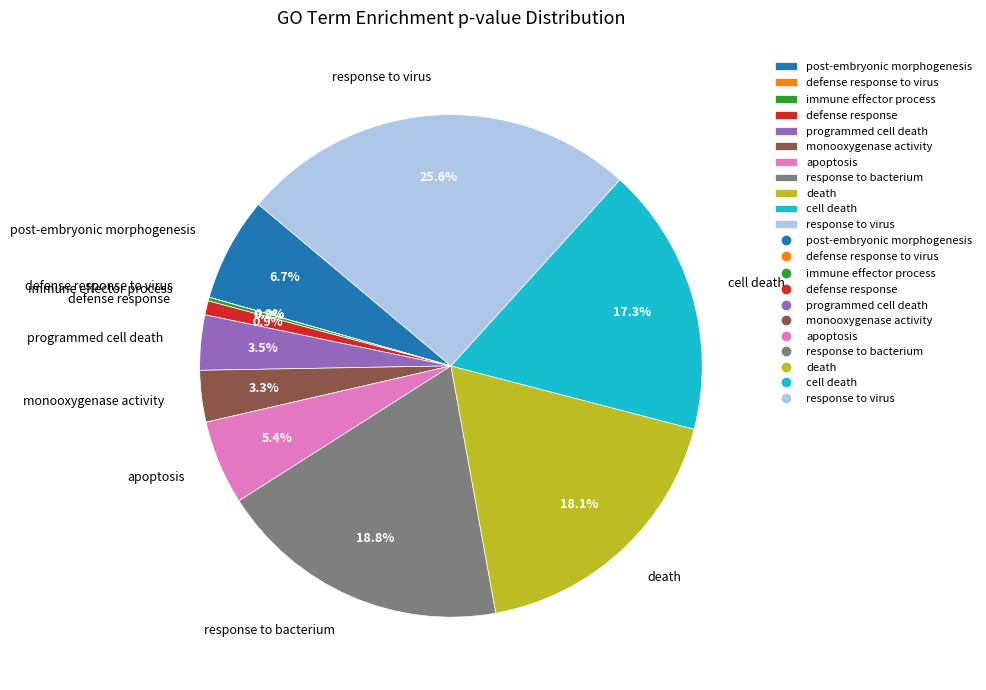

What percentage do cell death and response to bacterium together represent?

36.2%